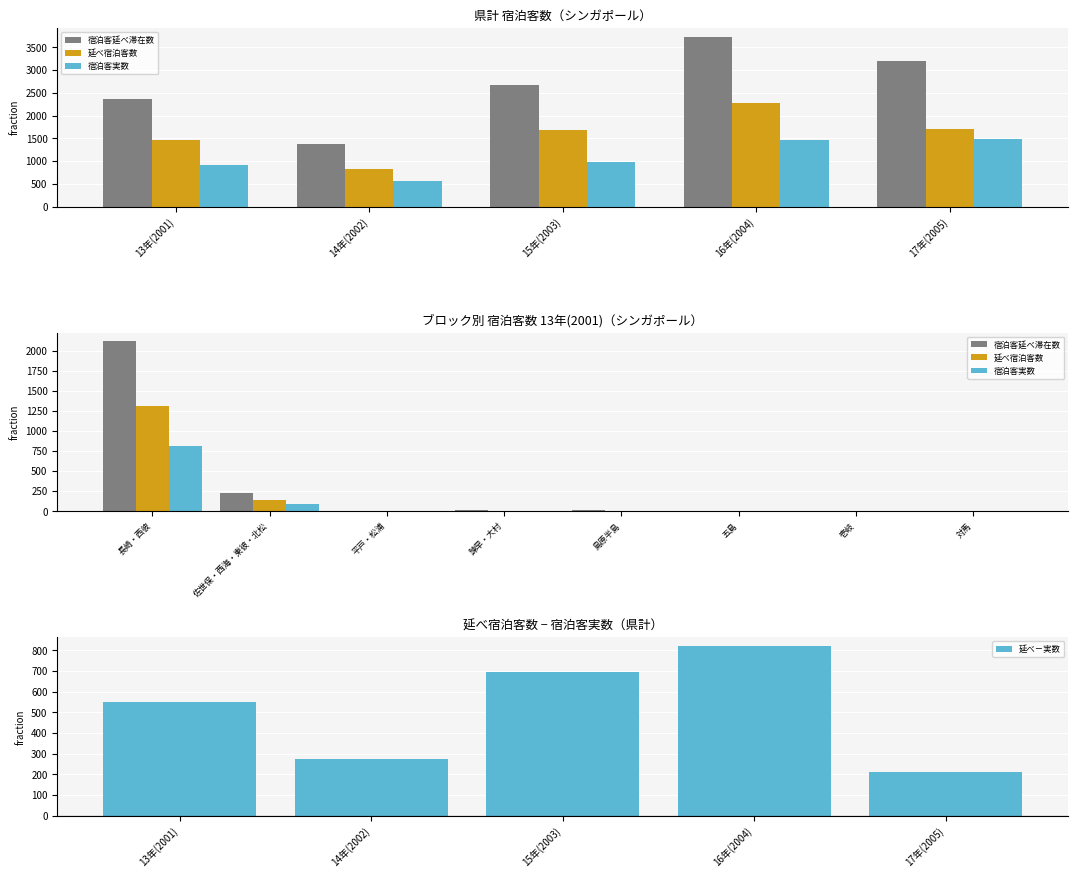

Count the number of data series in this chart.

3